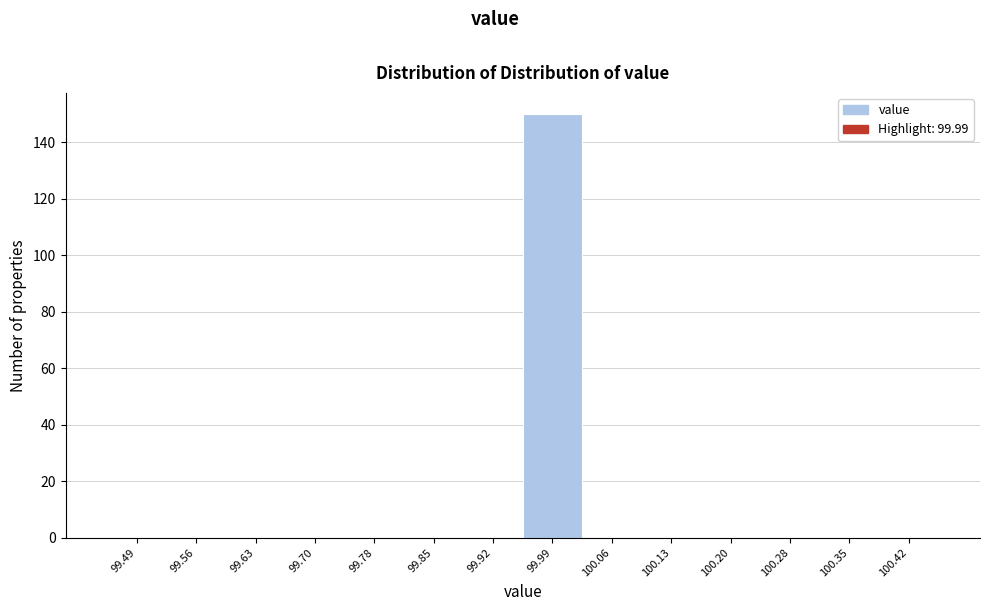

Reading left to right, transcribe all the data shown in this chart.

99.49=0	99.56=0	99.63=0	99.70=0	99.78=0	99.85=0	99.92=0	99.99=150	100.06=0	100.13=0	100.20=0	100.28=0	100.35=0	100.42=0